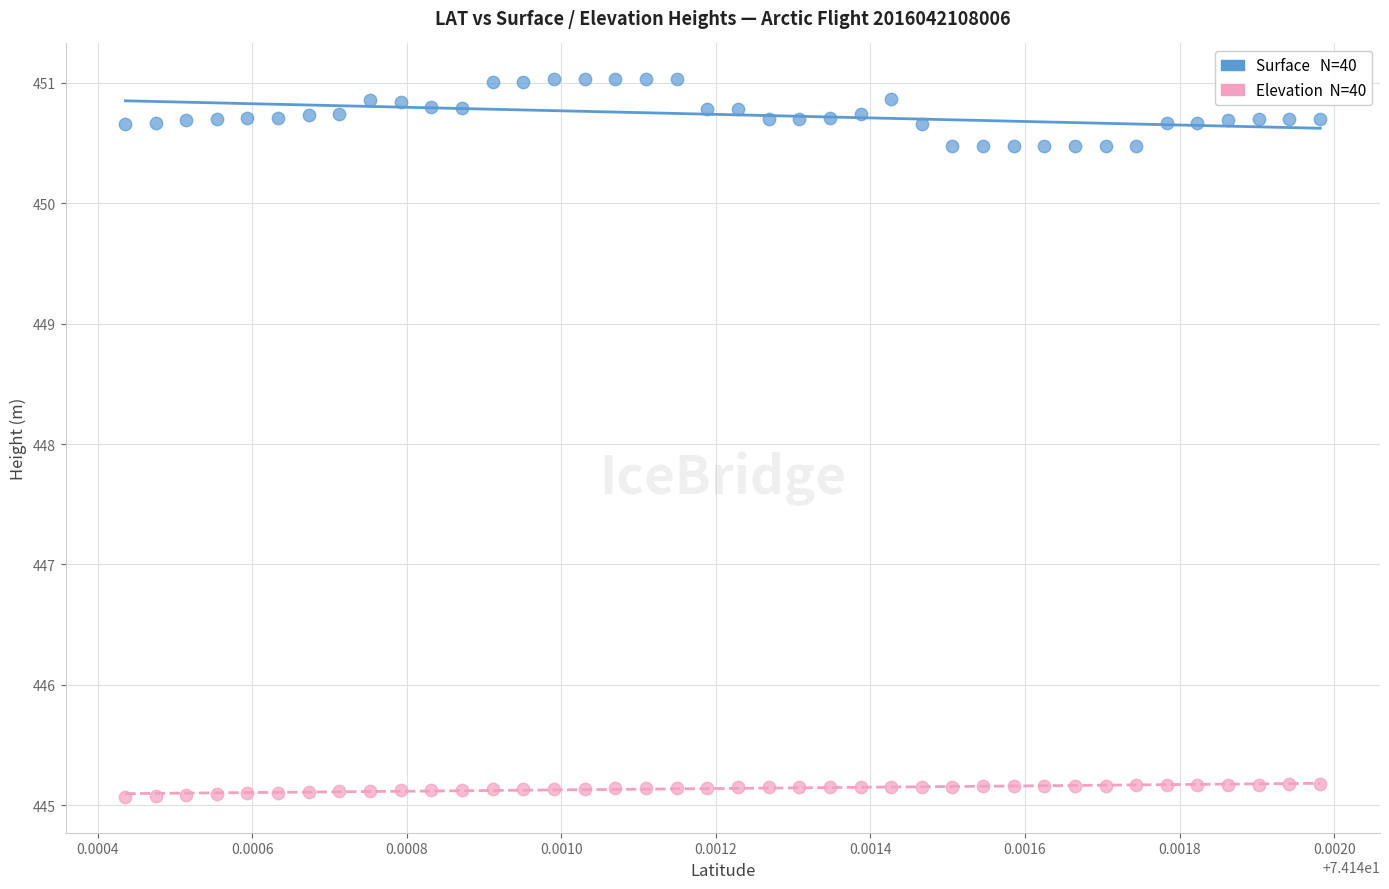

Across all data points, what is the range of Y values (max minus min)?

6.0